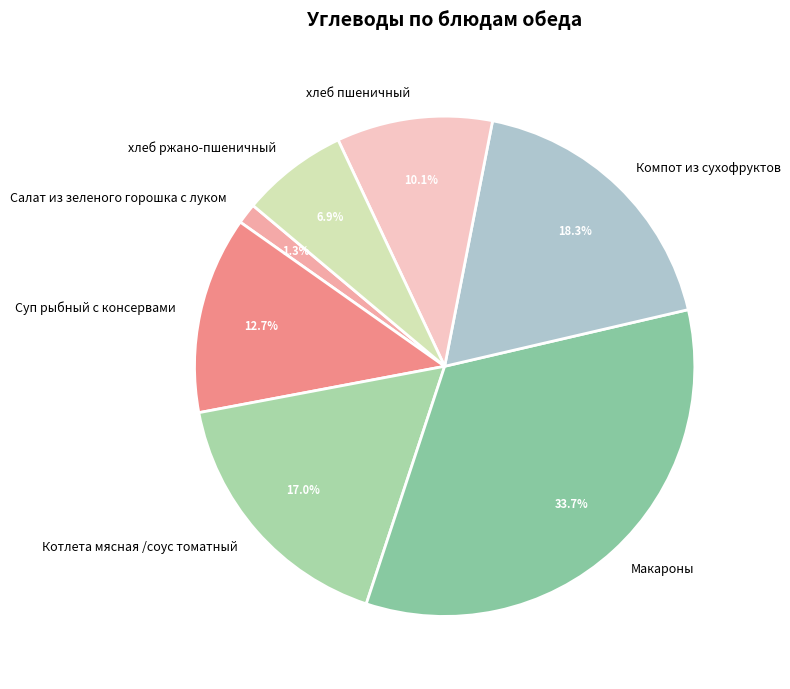

What is the total percentage of Компот из сухофруктов and хлеб ржано-пшеничный?

25.2%